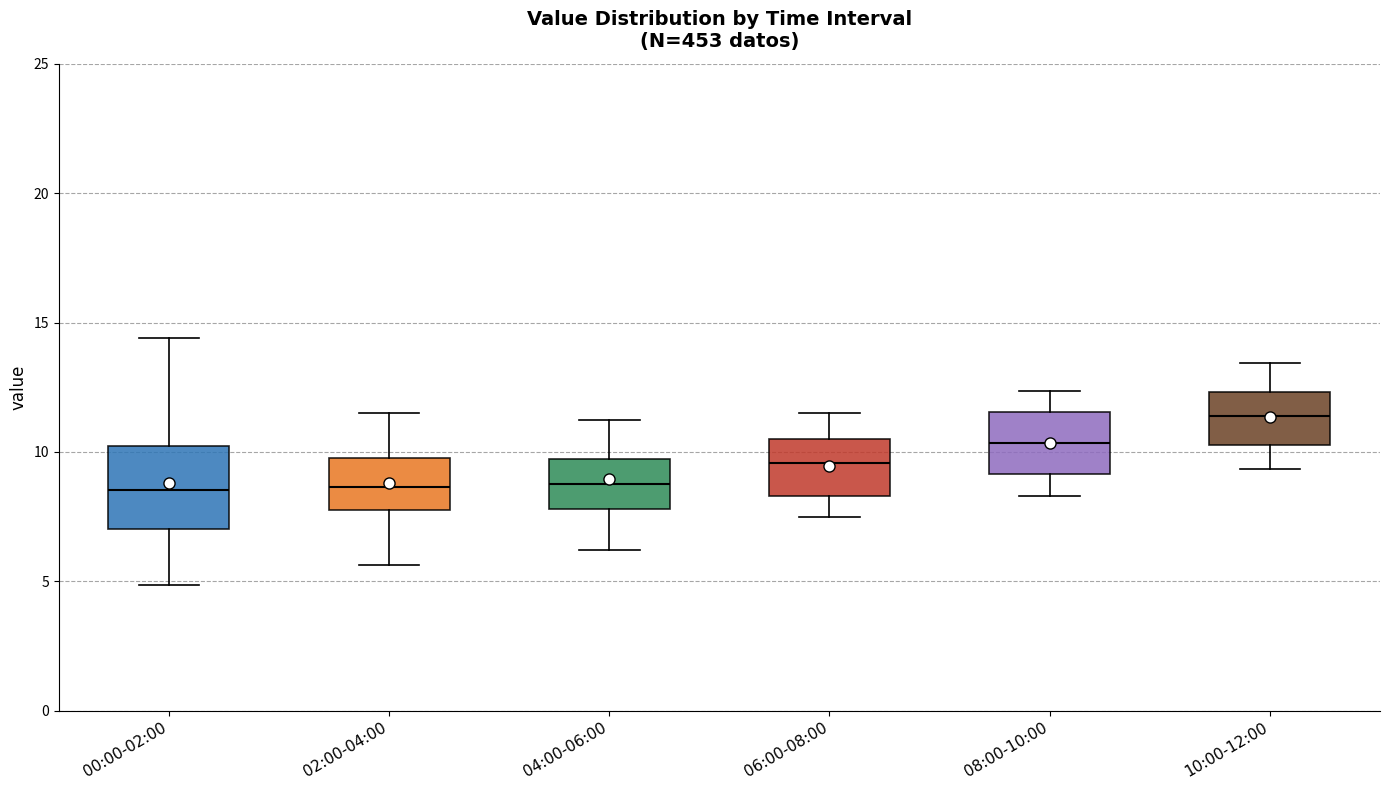

Comparing the boxes themselves (not the whiskers), which one is the tallest?

00:00-02:00